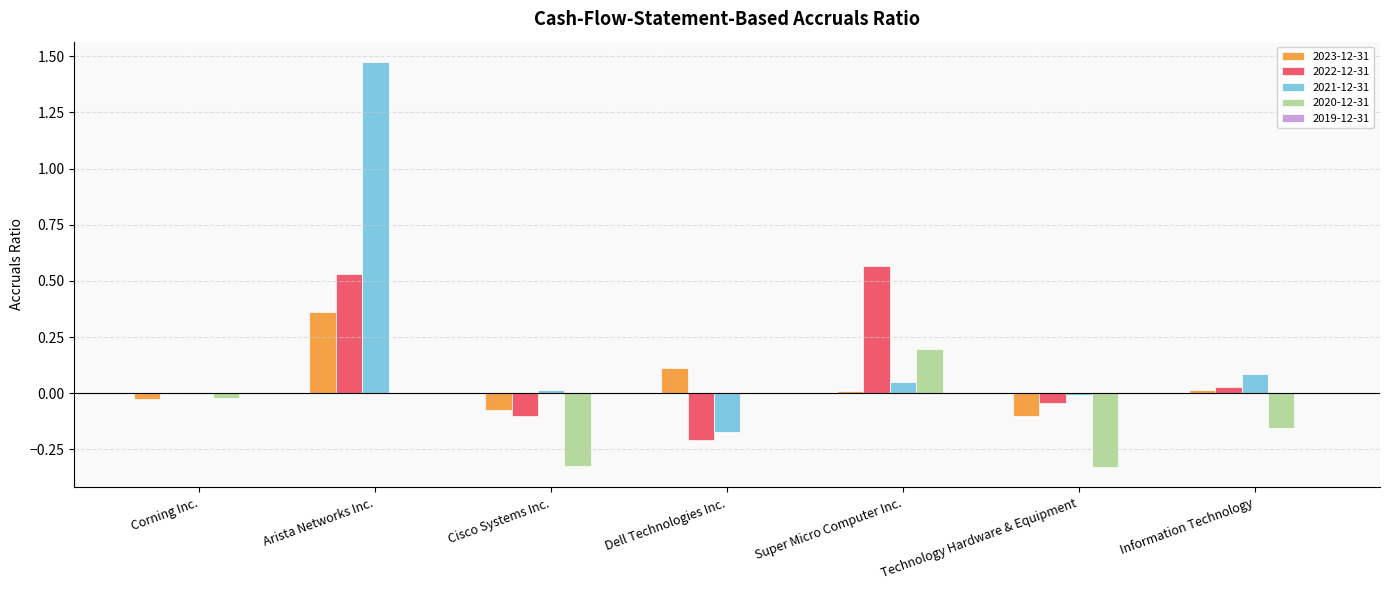

The 2023-12-31 series shows -0.1 at Technology Hardware & Equipment. True or false?

True